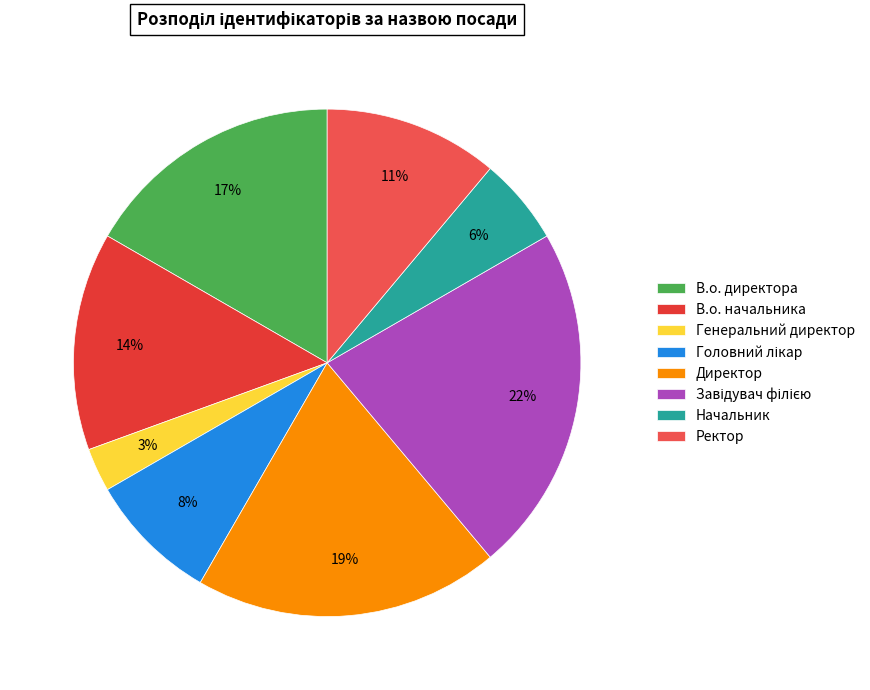

Is Начальник the majority of the pie?

No